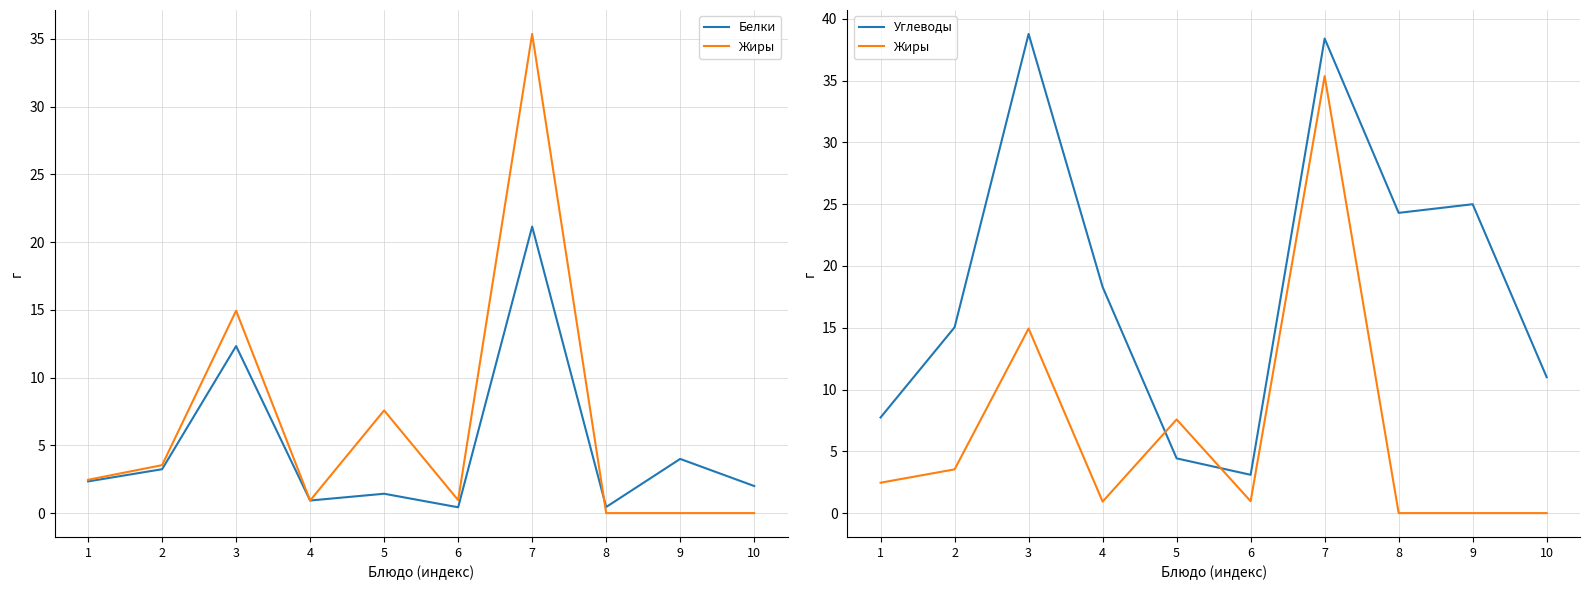

Reading right to left, list all the values displayed in this chart.

Белки: 2.0	4.0	0.5	21.1	0.4	1.4	0.9	12.3	3.2	2.3
Жиры: 0.0	0.0	0.0	35.4	1.0	7.6	0.9	14.9	3.5	2.5
Углеводы: 11.0	25.0	24.3	38.4	3.1	4.4	18.3	38.8	15.0	7.7